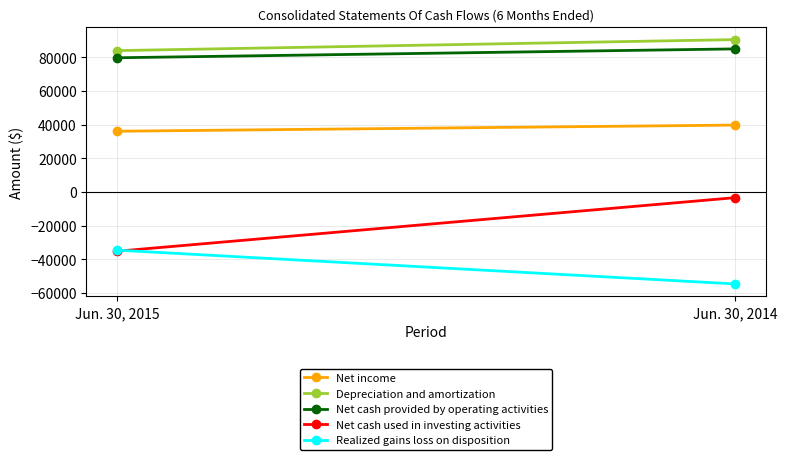

Is it true that Realized gains loss on disposition equals -46227 at Jun. 30, 2015?

False